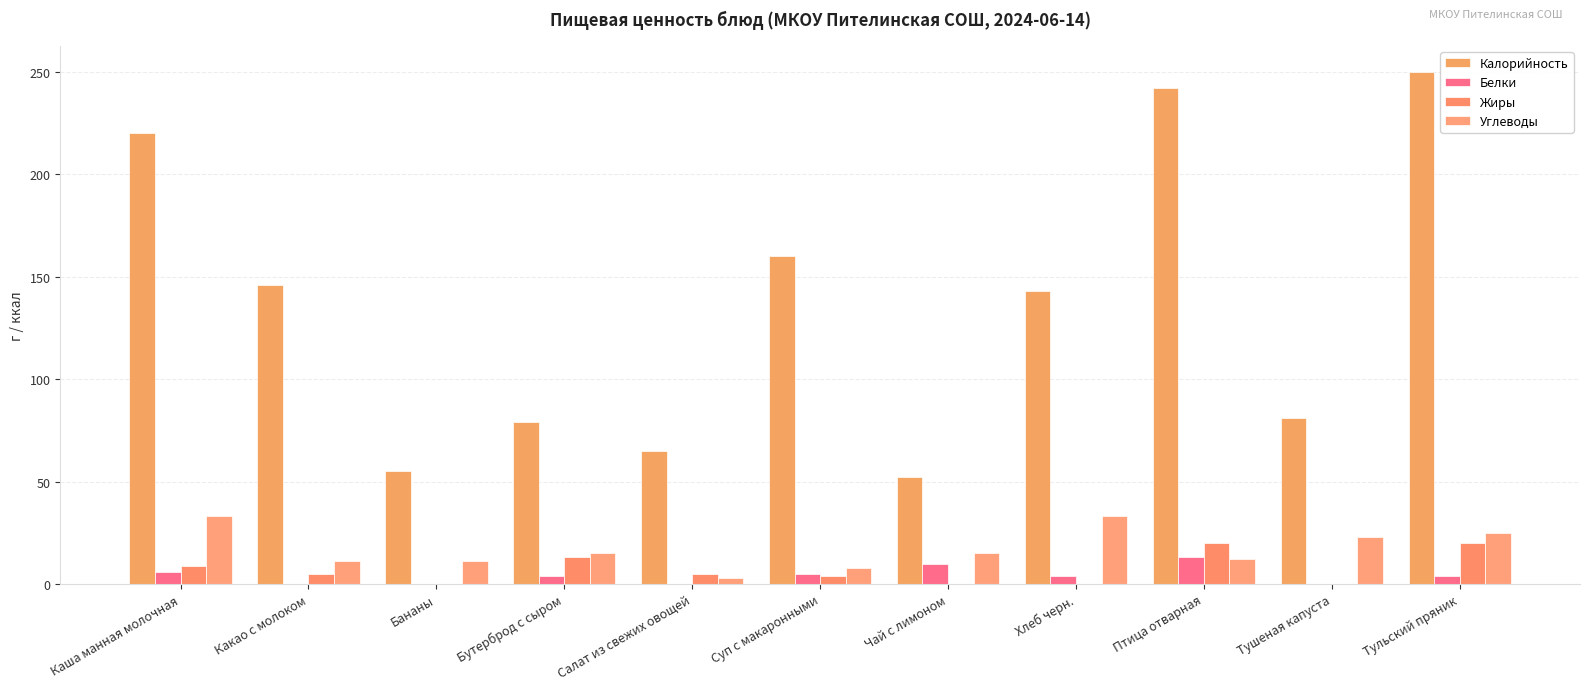

What is the label of the 1st bar from the right?

Тульский пряник